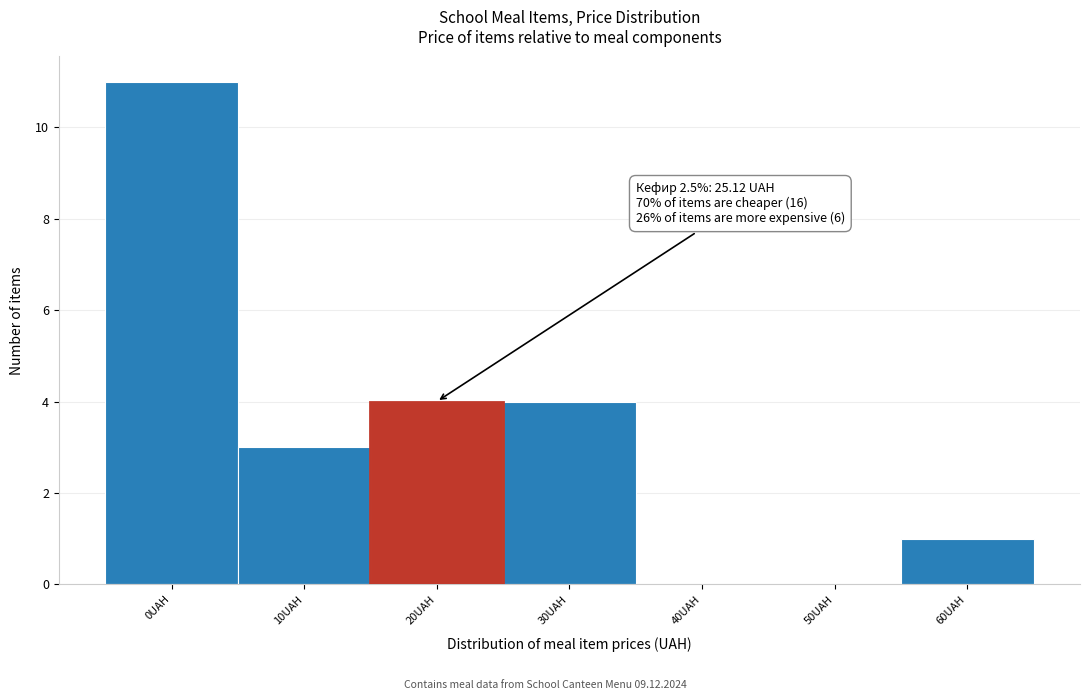

Reading left to right, extract all data points from this chart.

0UAH=11	10UAH=3	20UAH=4	30UAH=4	40UAH=0	50UAH=0	60UAH=1